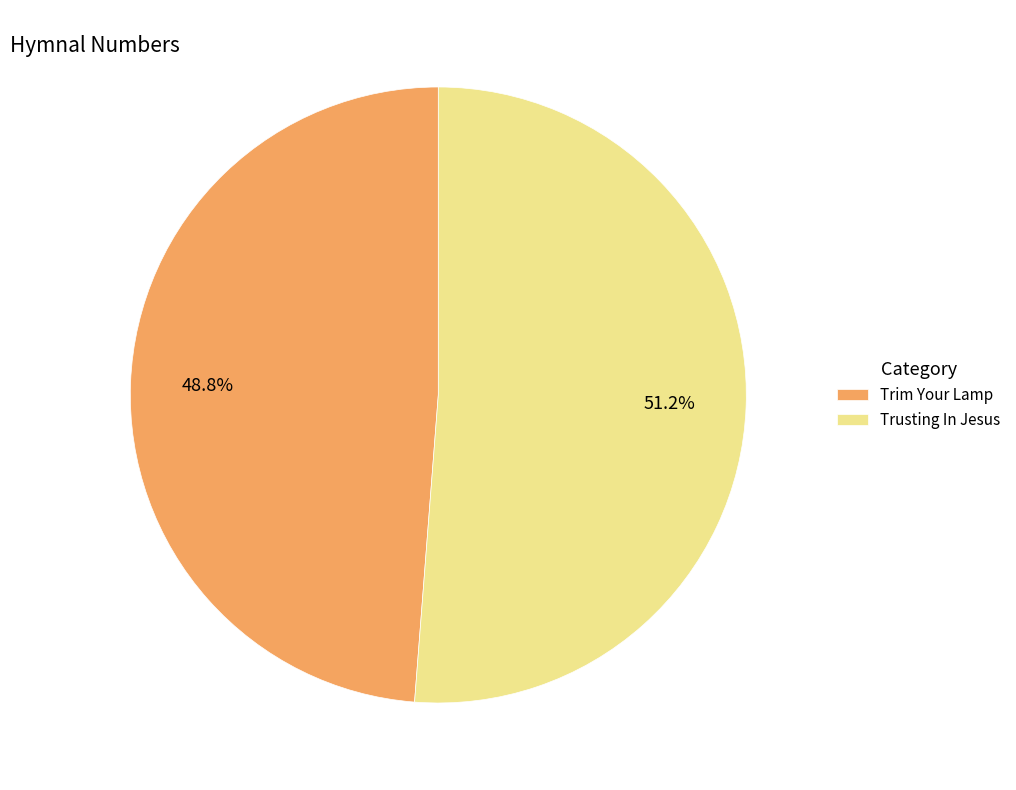

What is the total percentage of Trusting In Jesus and Trim Your Lamp?

100.0%